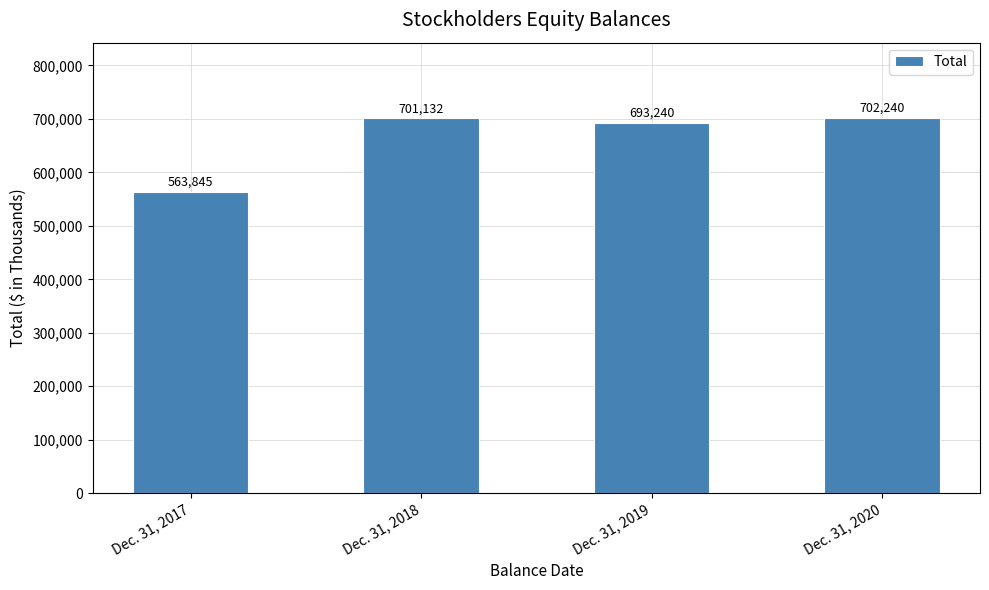

The value at Dec. 31, 2018 is 1179283. True or false?

False